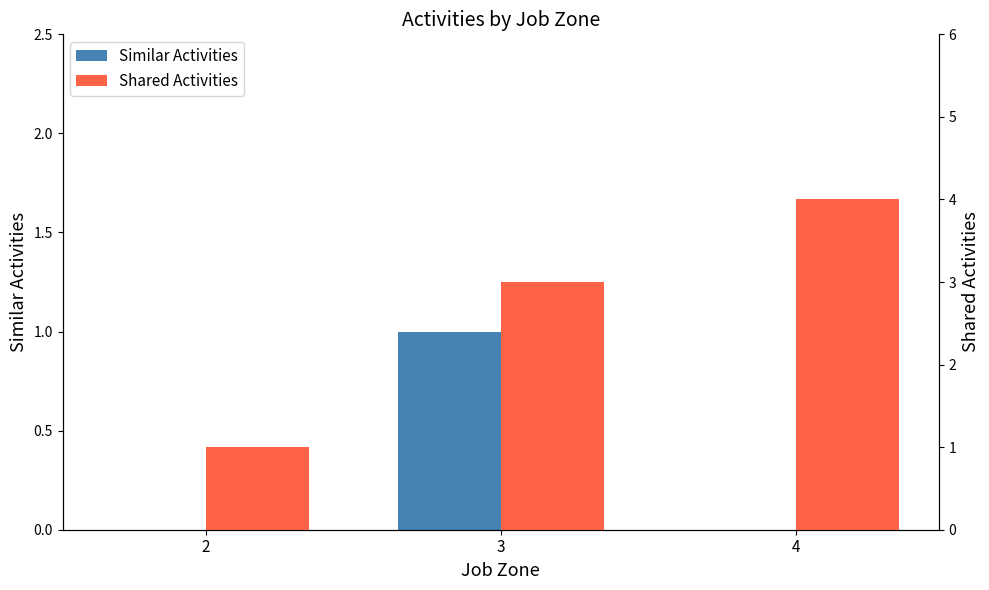

What is the sum of all Shared Activities values?

8